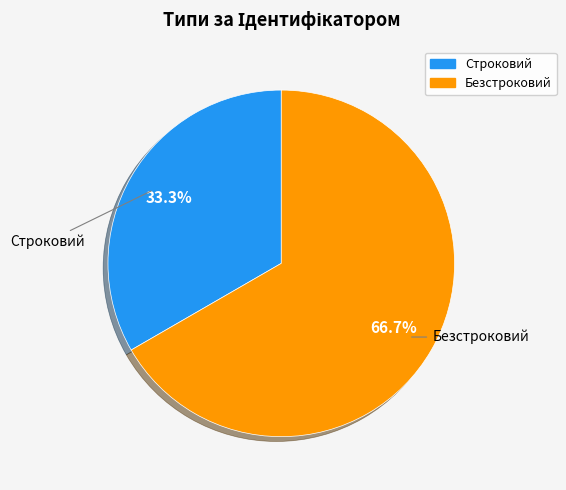

Which category has the biggest portion of the pie?

Безстроковий